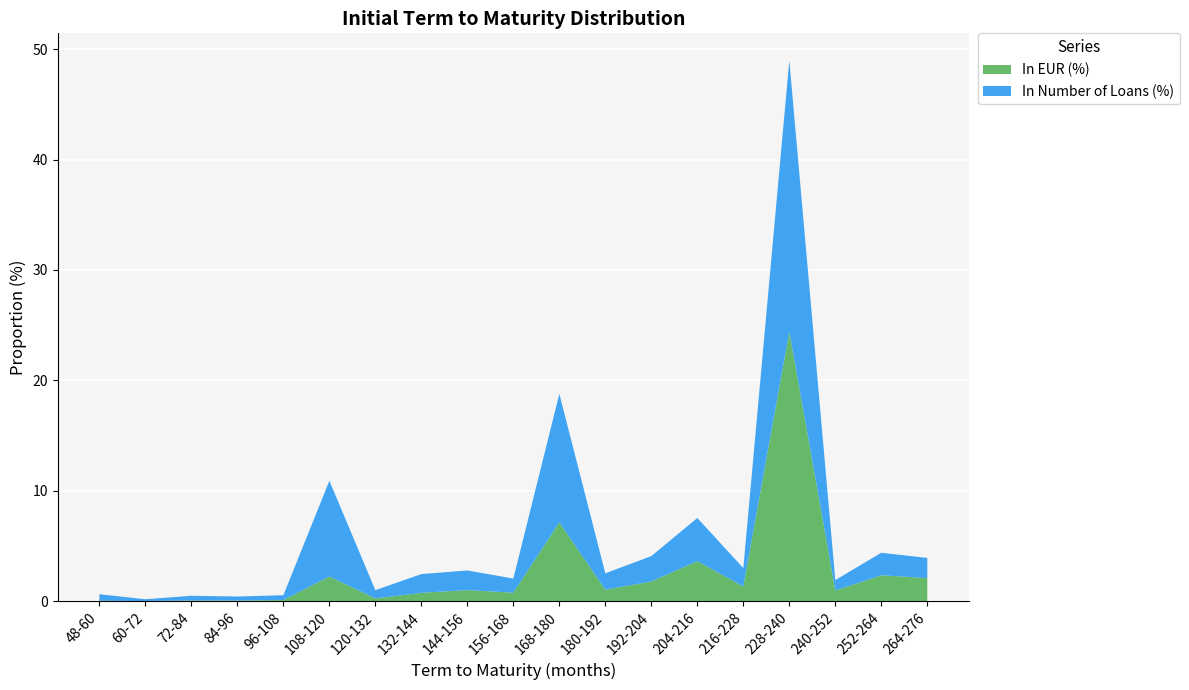

What is the total value across all series at 168-180?

18.8